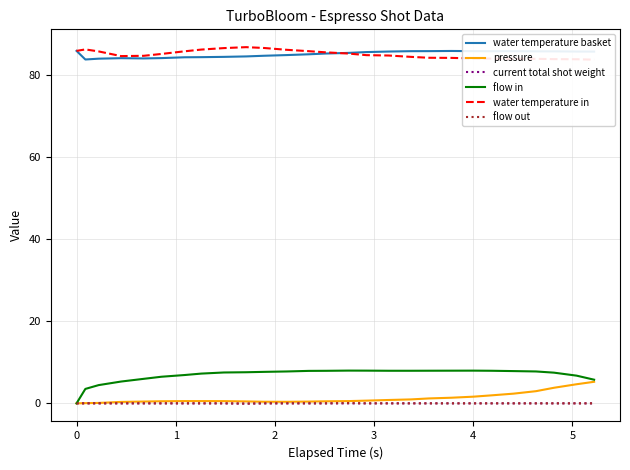

True or false: pressure and water temperature basket cross at least once.

False